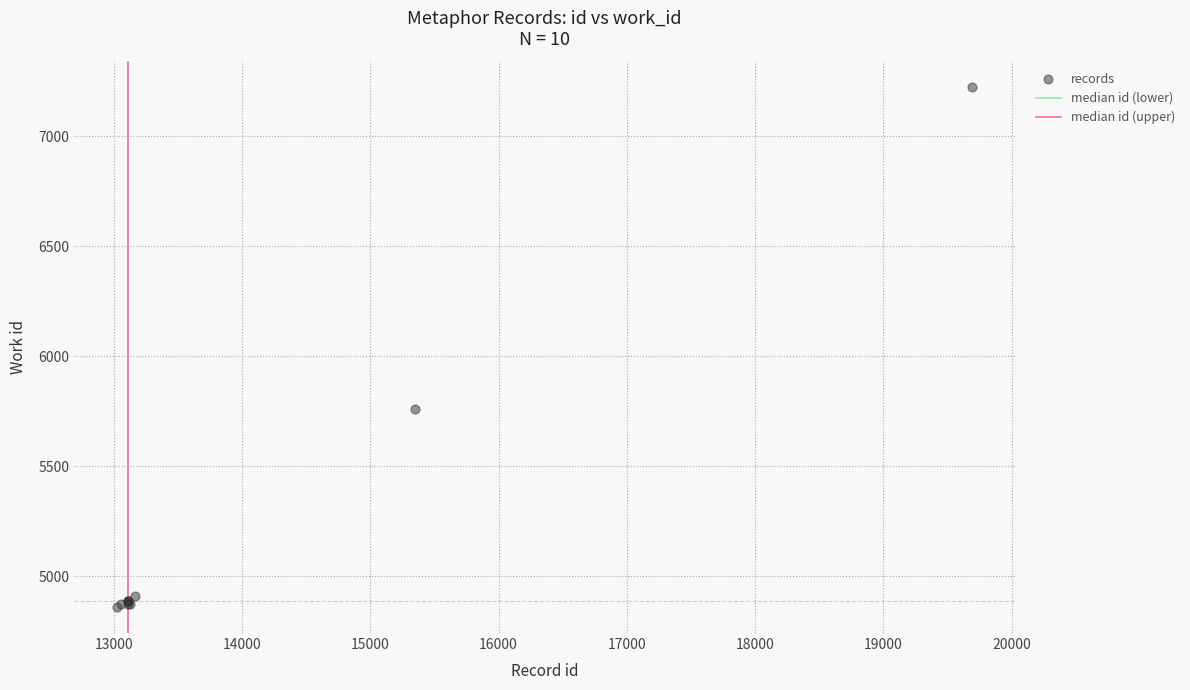

What Y value in the scatter plot is closest to 6041?

5761